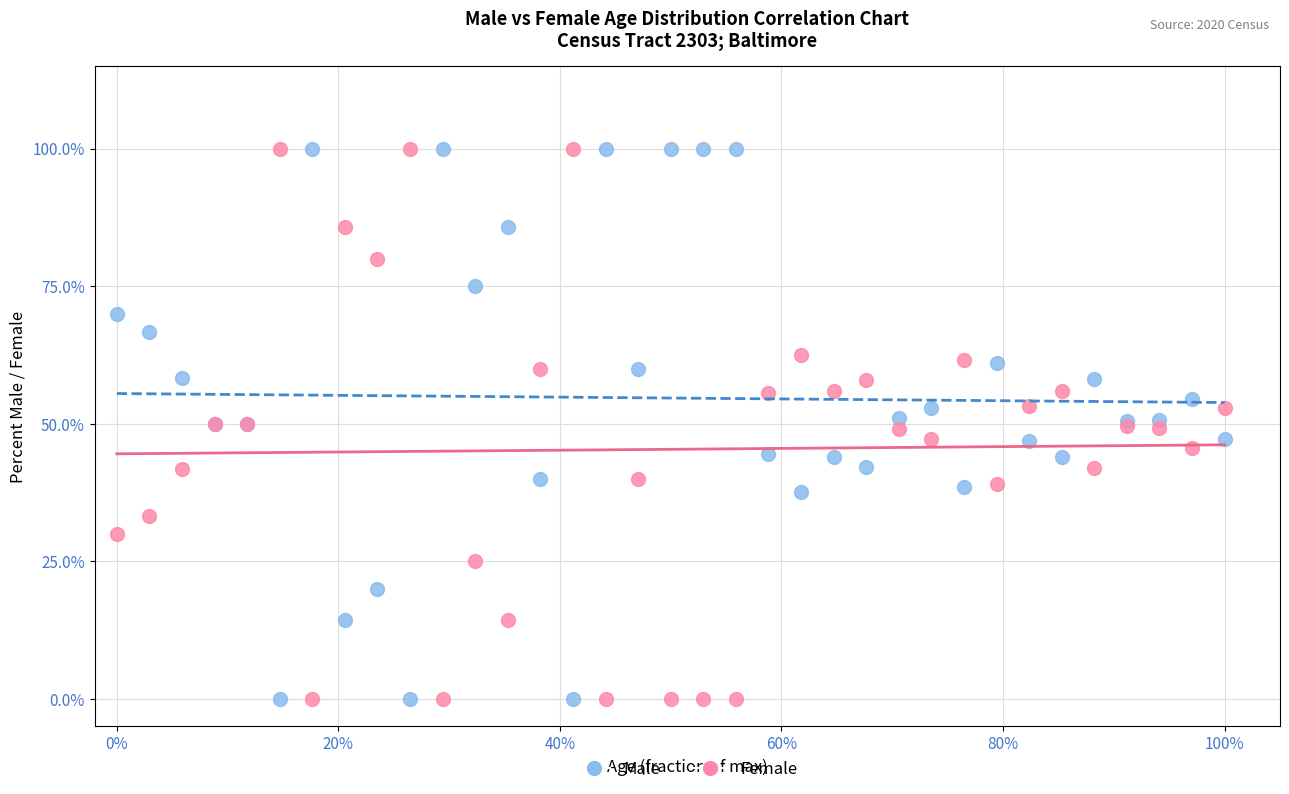

What are all the series names shown in the legend?

Male, Female